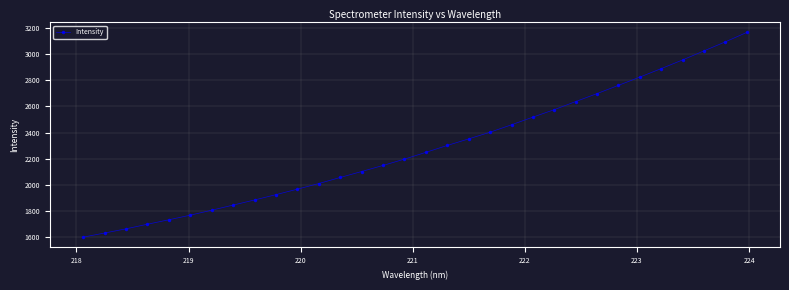

What is the difference between the second highest and second lowest values?

1459.4